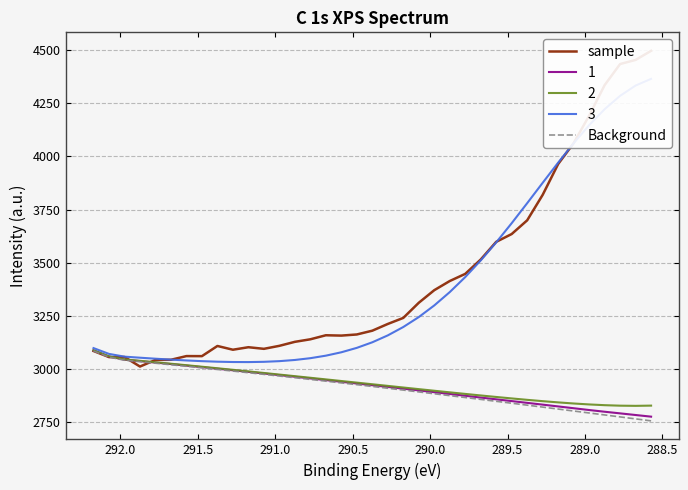

The Background series shows 823.8 at 25. True or false?

False